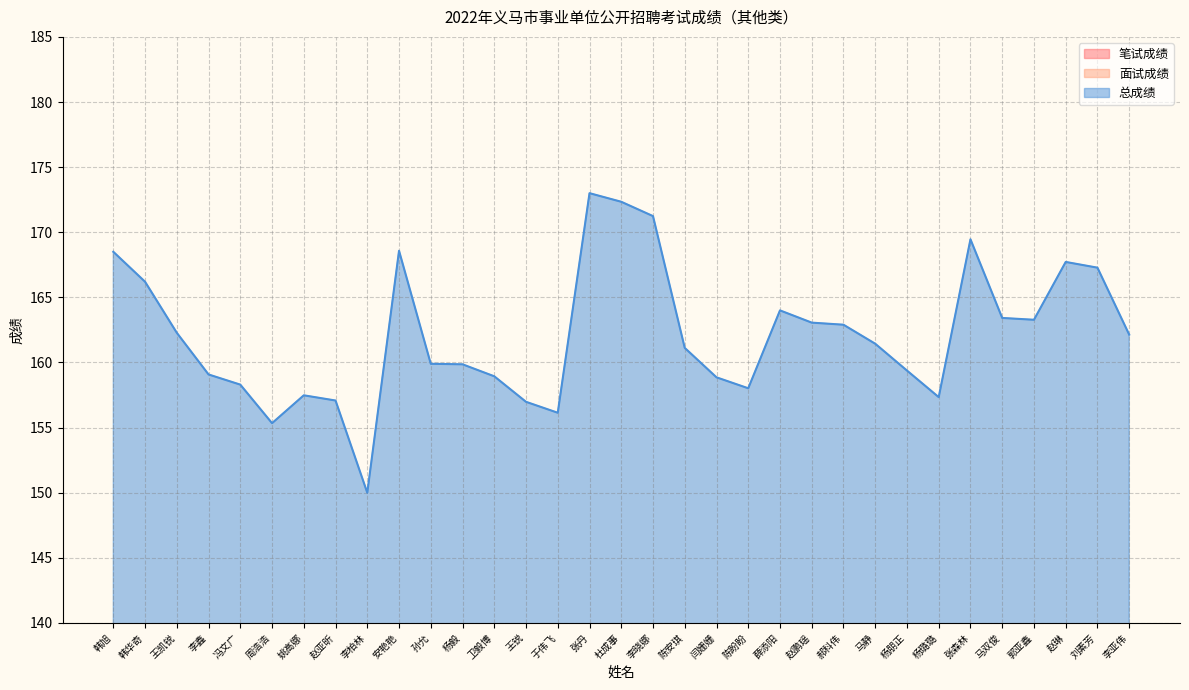

At which category does 面试成绩 reach its first local valley?

周浩浩